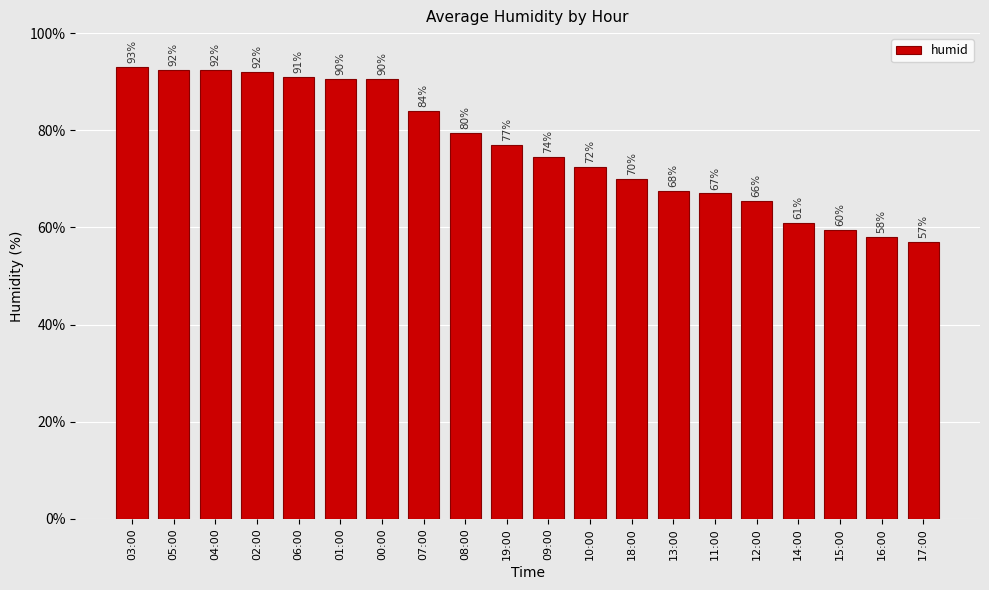

What is the value of the 19th bar from the left?

58.0